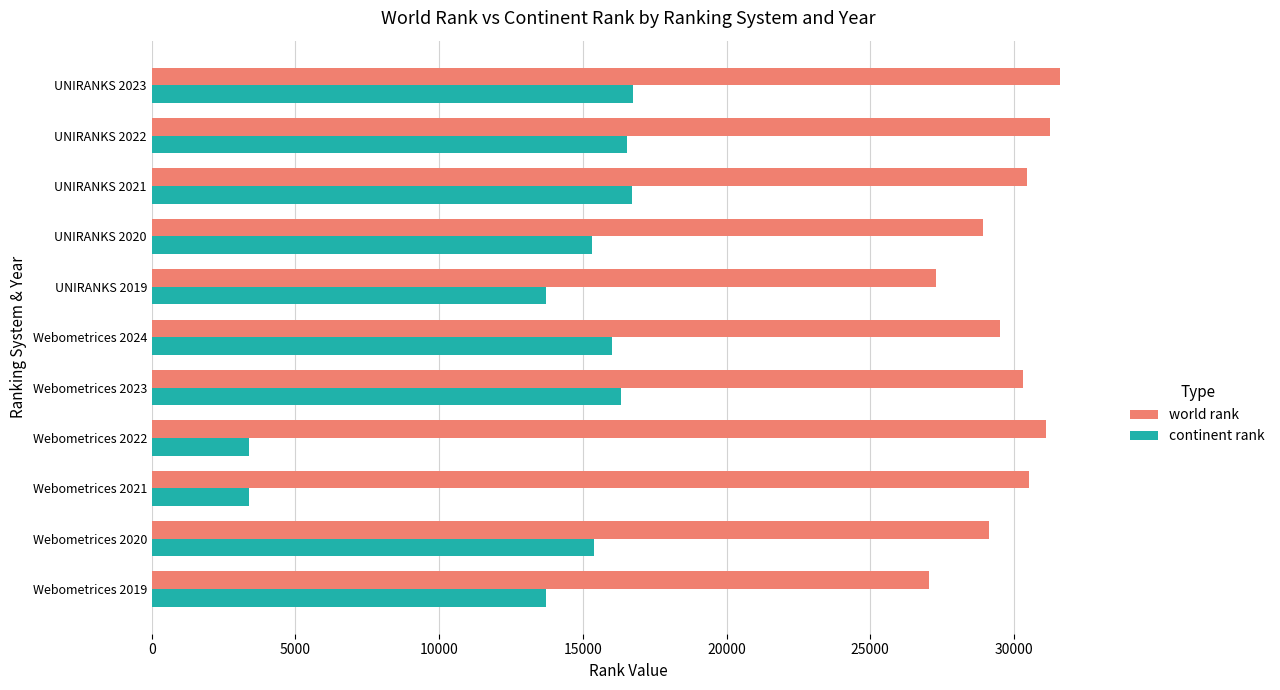

List the series in order of their overall mean, highest first.

world rank, continent rank